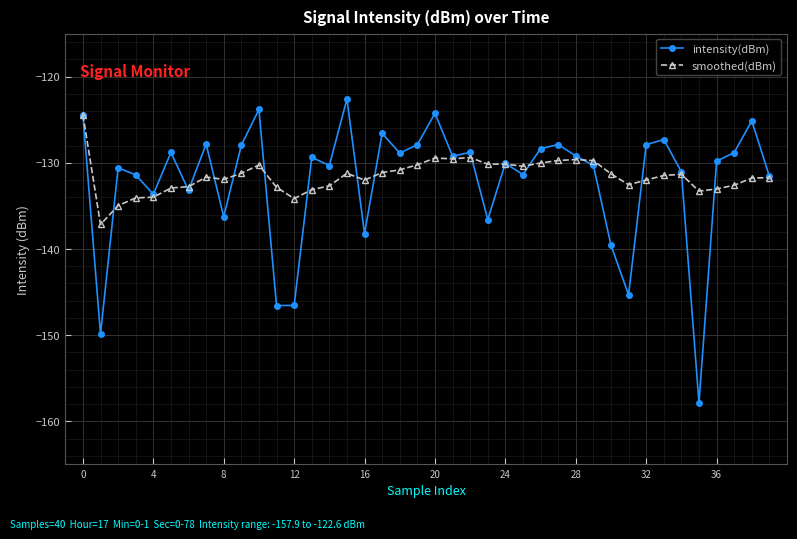

What is the highest value of the smoothed(dBm) series?

-124.4